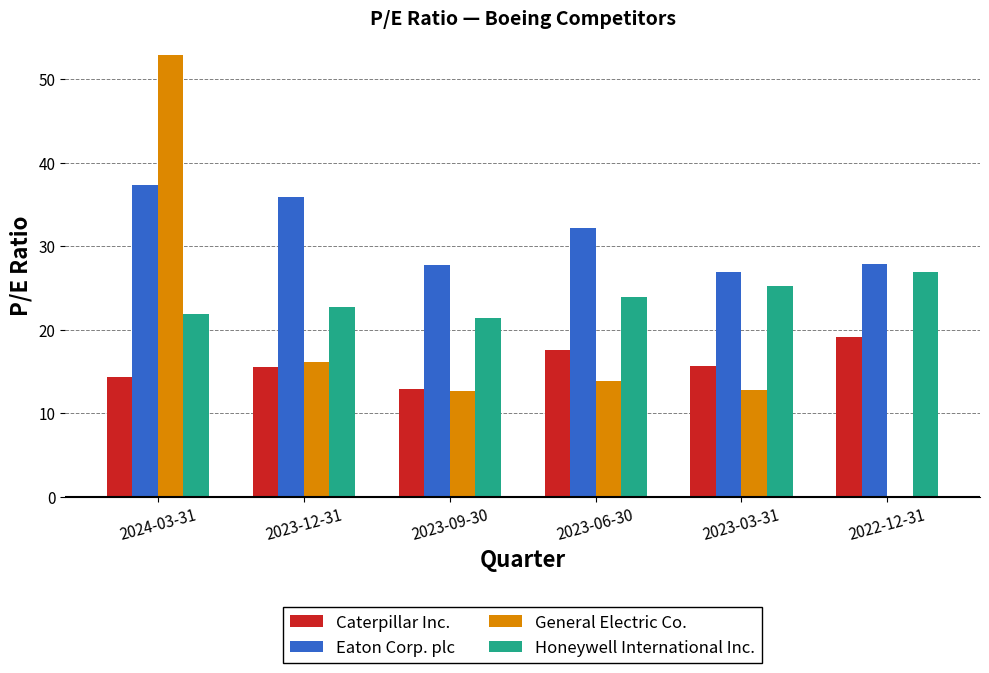

The value of Caterpillar Inc. at 2023-12-31 is 10.3. True or false?

False